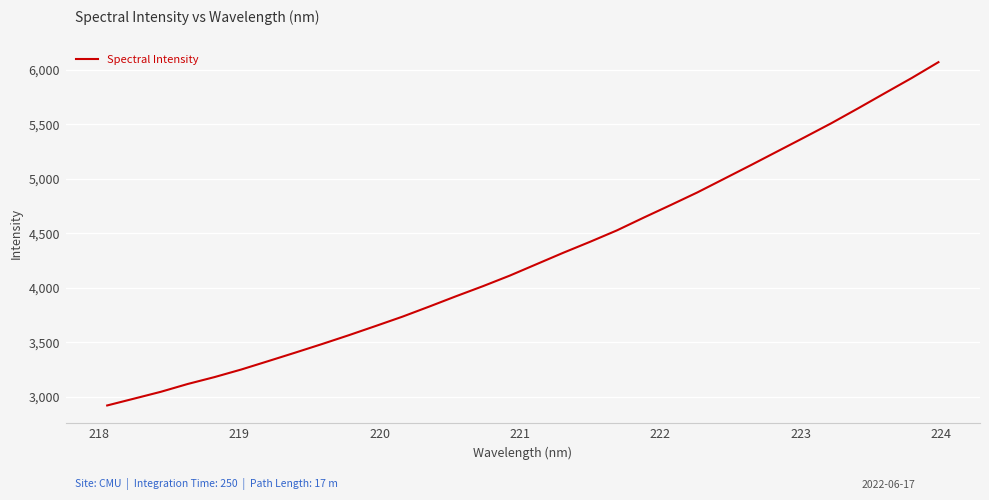

What is the maximum value shown in the chart?

6070.6